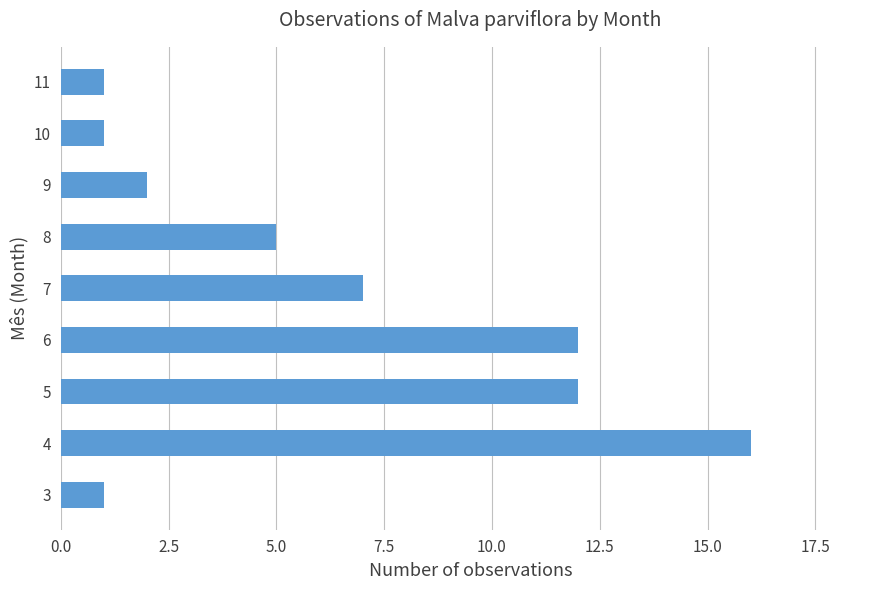

True or false: the data shows 2 at 9.

True